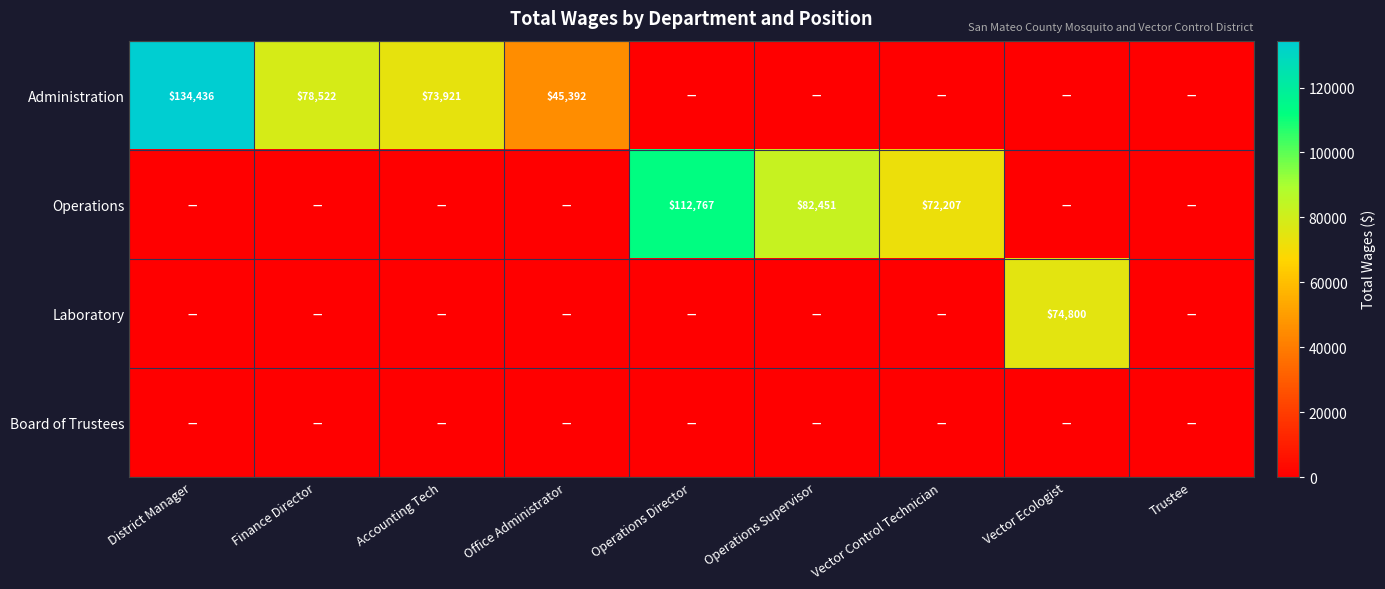

What is the greatest value displayed?

134436